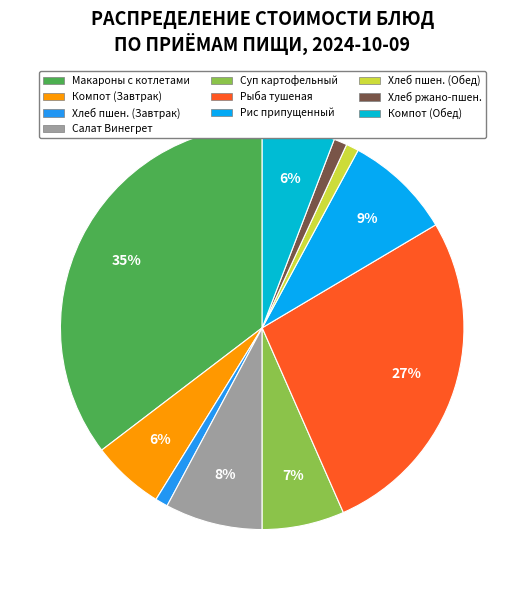

What percentage is the Рис припущенный slice, to the nearest percent?

9%